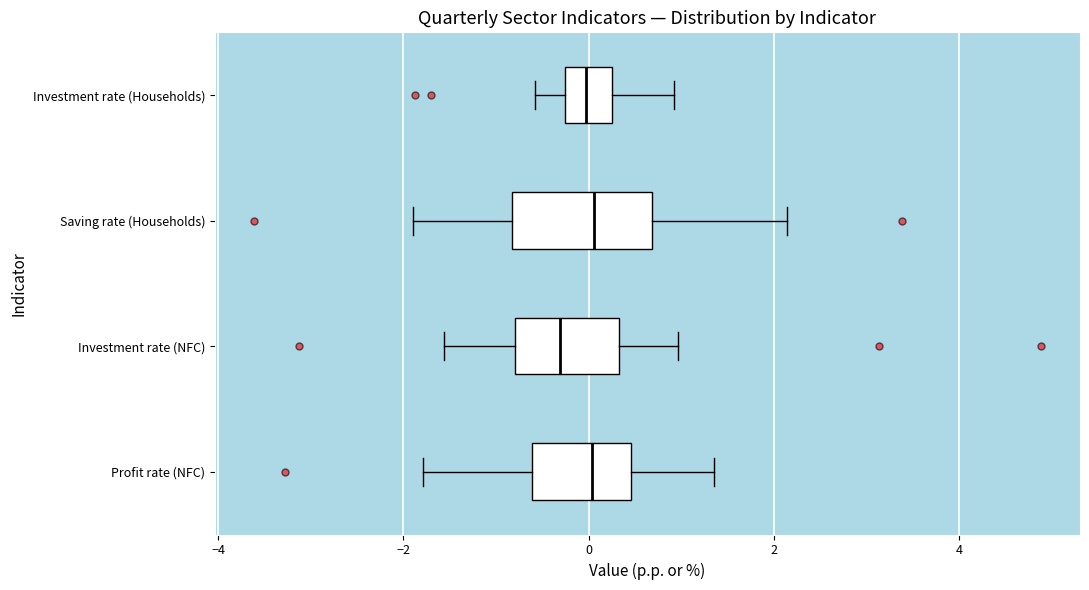

Reading bottom to top, transcribe this box plot: for each box, give where its median line is, the range the box spans, and where its two whiskers end, as read against the x-axis. The values are not printed on the chart, so give them approximately, as read against the axis.

Profit rate (NFC): median 0.0, box -0.6 to 0.4, whiskers -1.8 to 1.4
Investment rate (NFC): median -0.4, box -0.8 to 0.4, whiskers -1.6 to 1.0
Saving rate (Households): median 0.0, box -0.8 to 0.6, whiskers -2.0 to 2.2
Investment rate (Households): median 0.0, box -0.2 to 0.2, whiskers -0.6 to 1.0